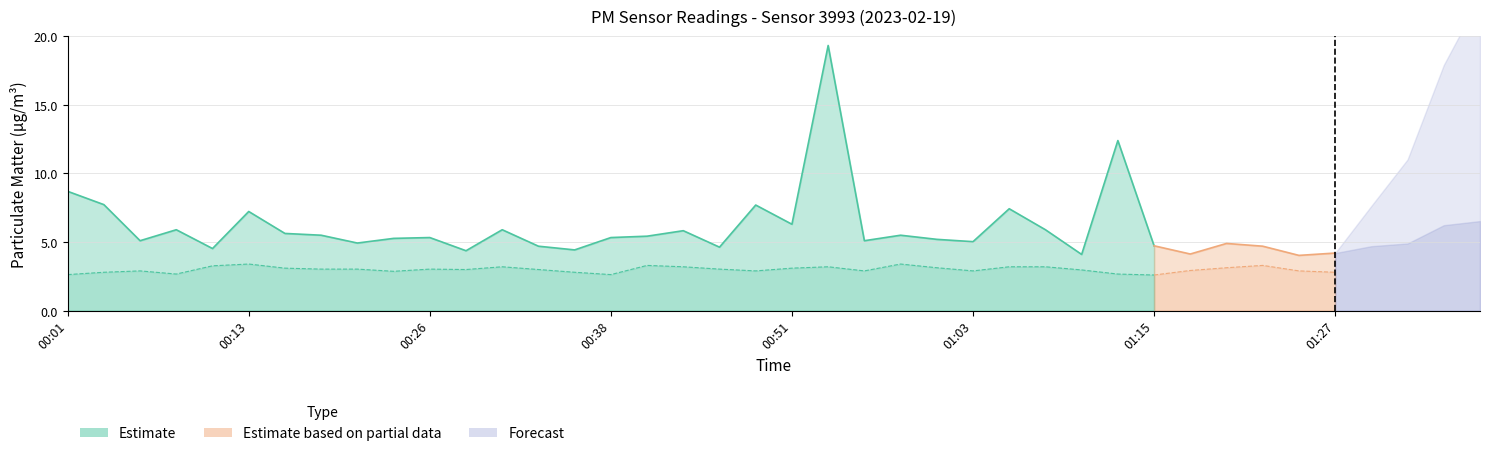

How many data points in P1 are above 5?

25